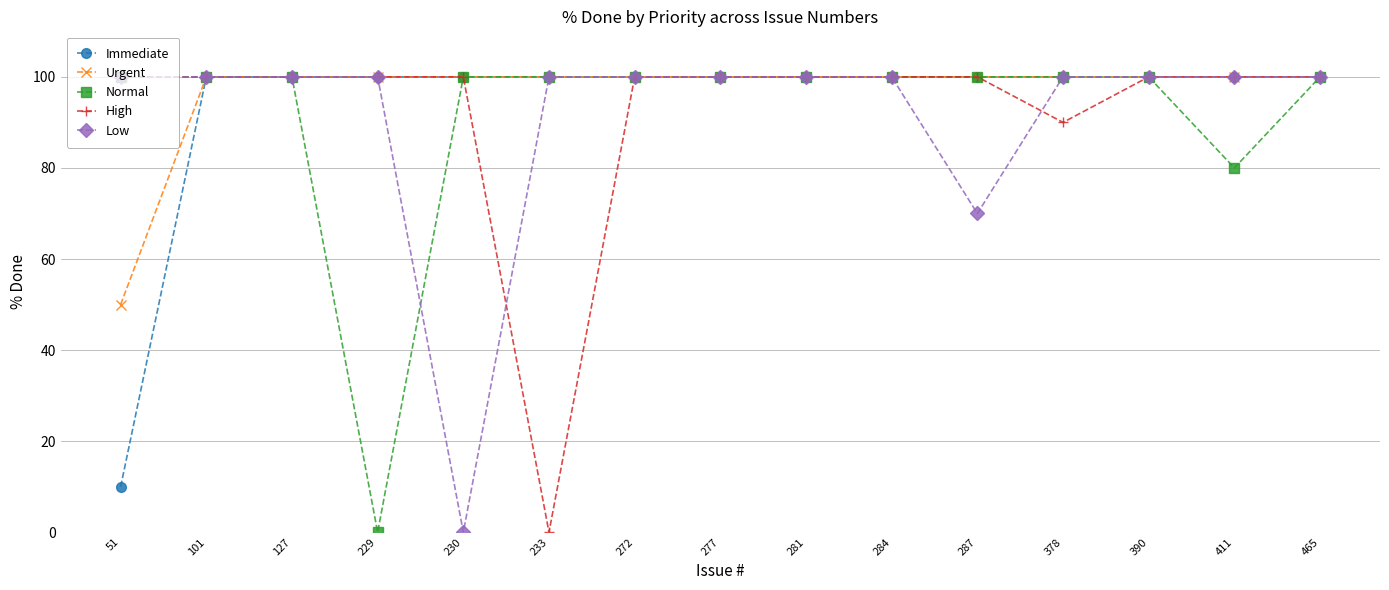

At how many categories does at least one series exceed 12?

15